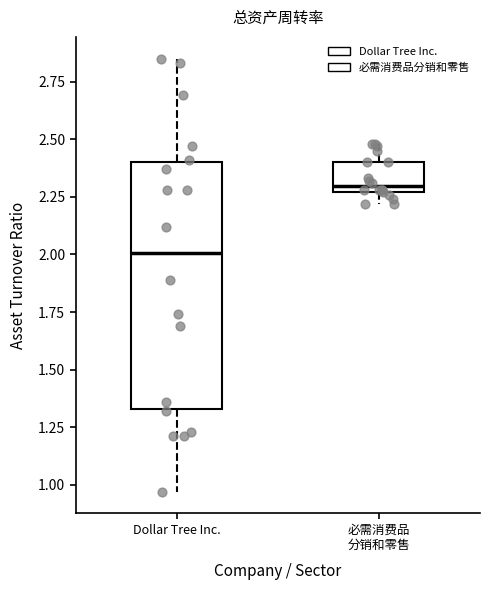

Which box is the tallest, from its lower edge to its upper edge?

Dollar Tree Inc.